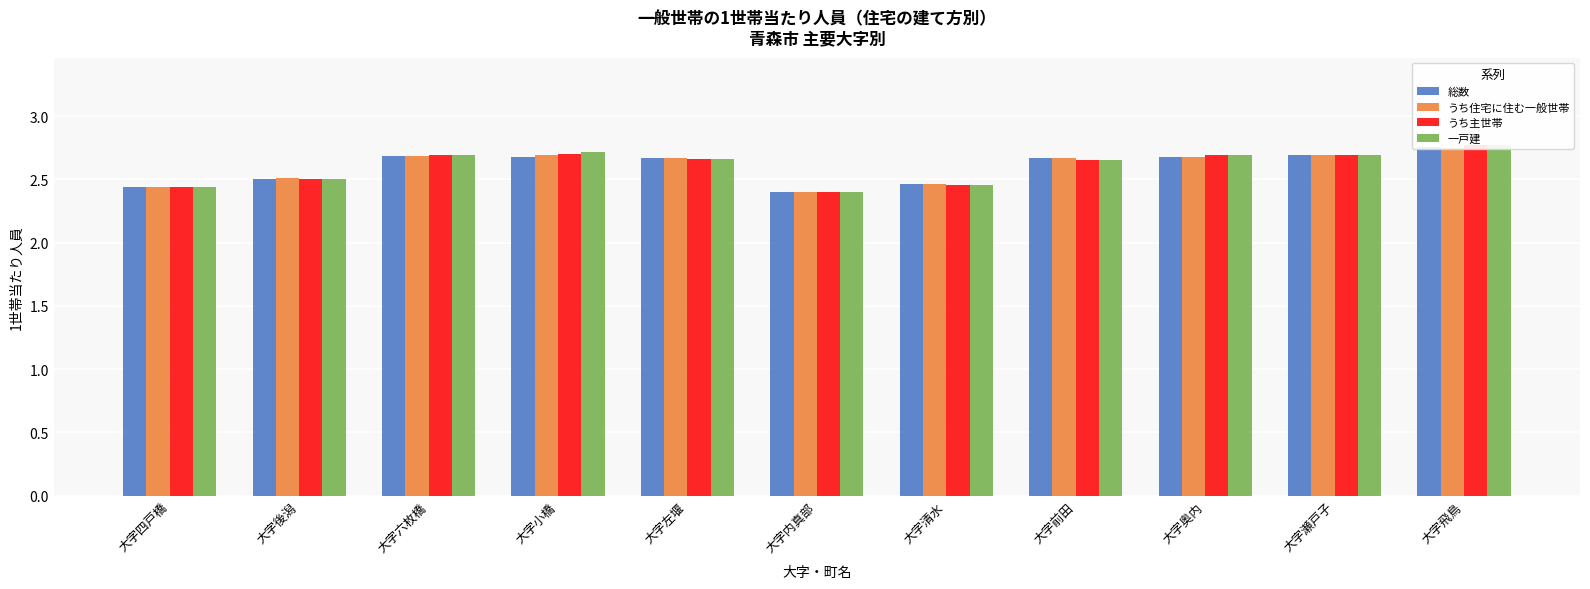

The value of 総数 at 大字清水 is 1.3. True or false?

False